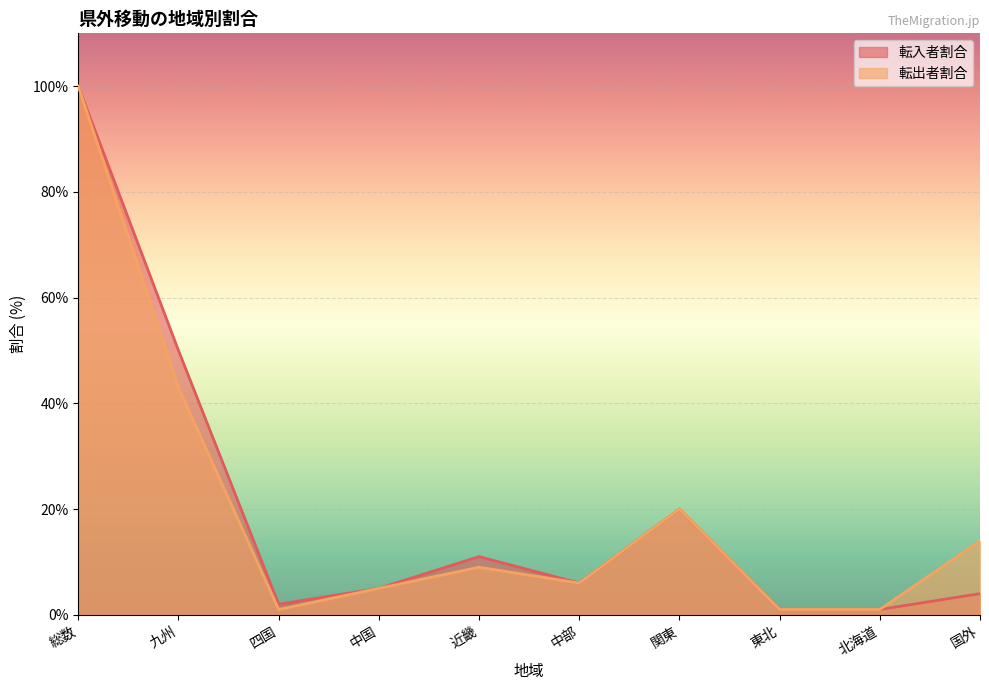

Which series has the widest spread of values?

転入者割合